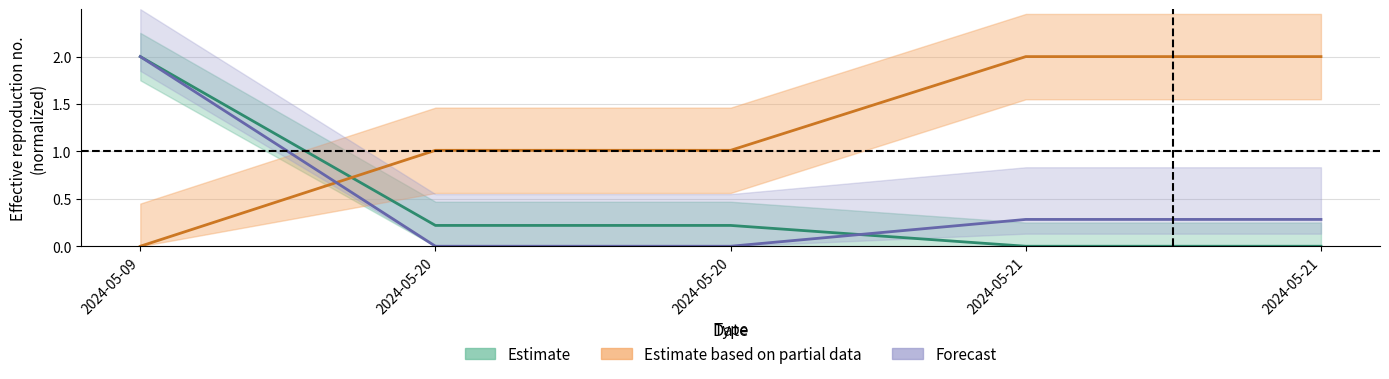

Between 2024-05-21 and 2024-05-20, which is larger?

2024-05-20